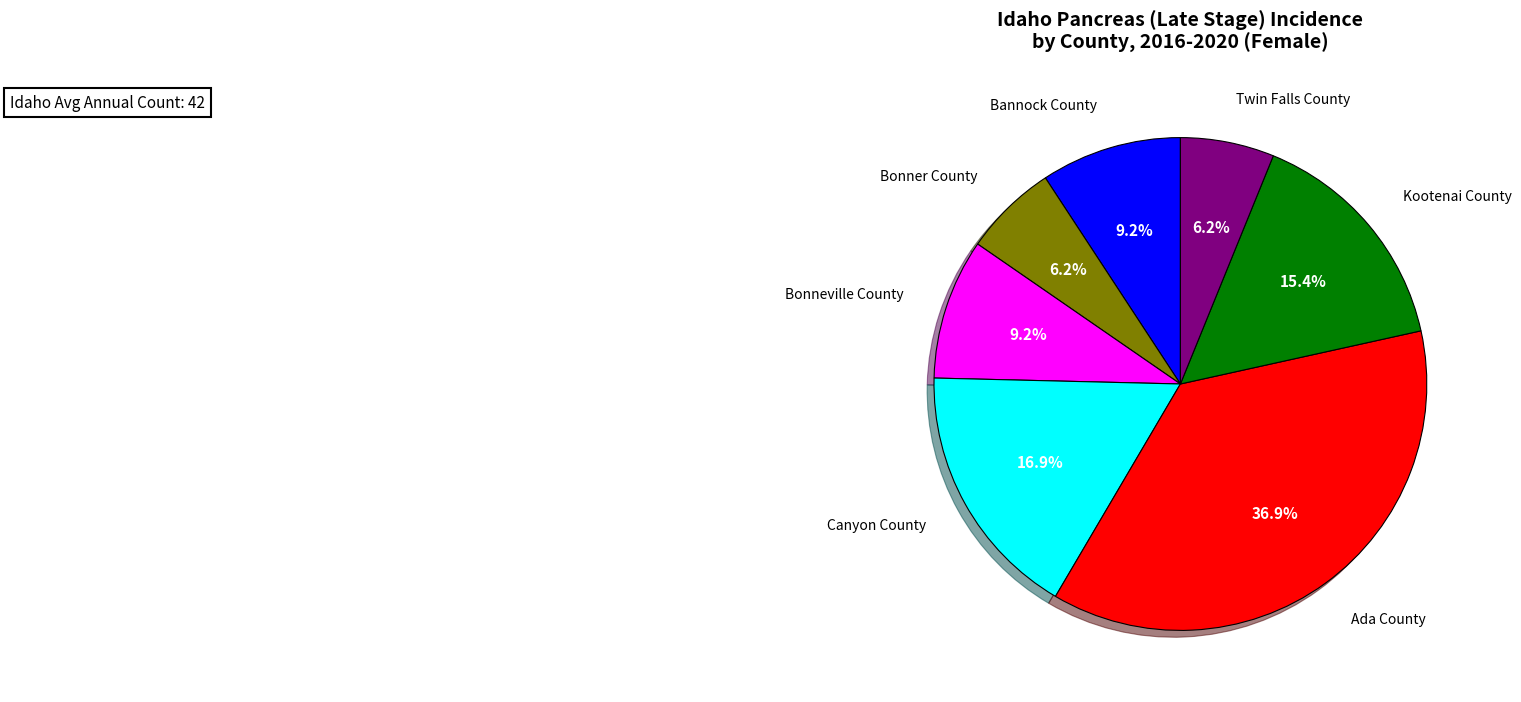

Count the number of slices in the pie.

7